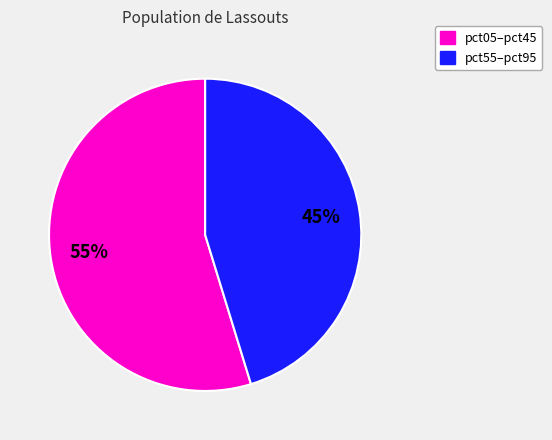

What is the largest slice in the pie chart?

pct05–pct45